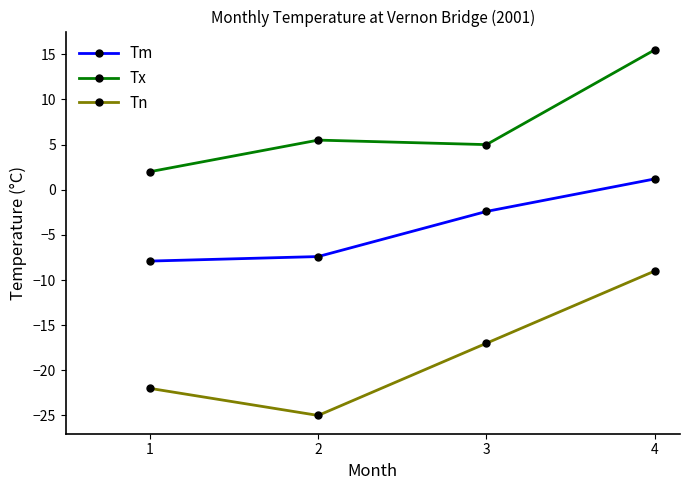

What is the difference between the highest and lowest values at 1?

24.0